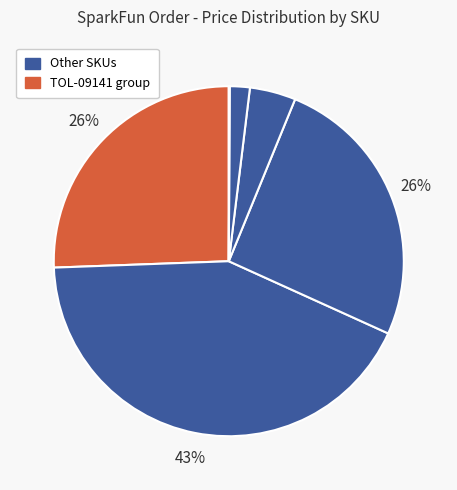

How many slices are in this pie chart?

6